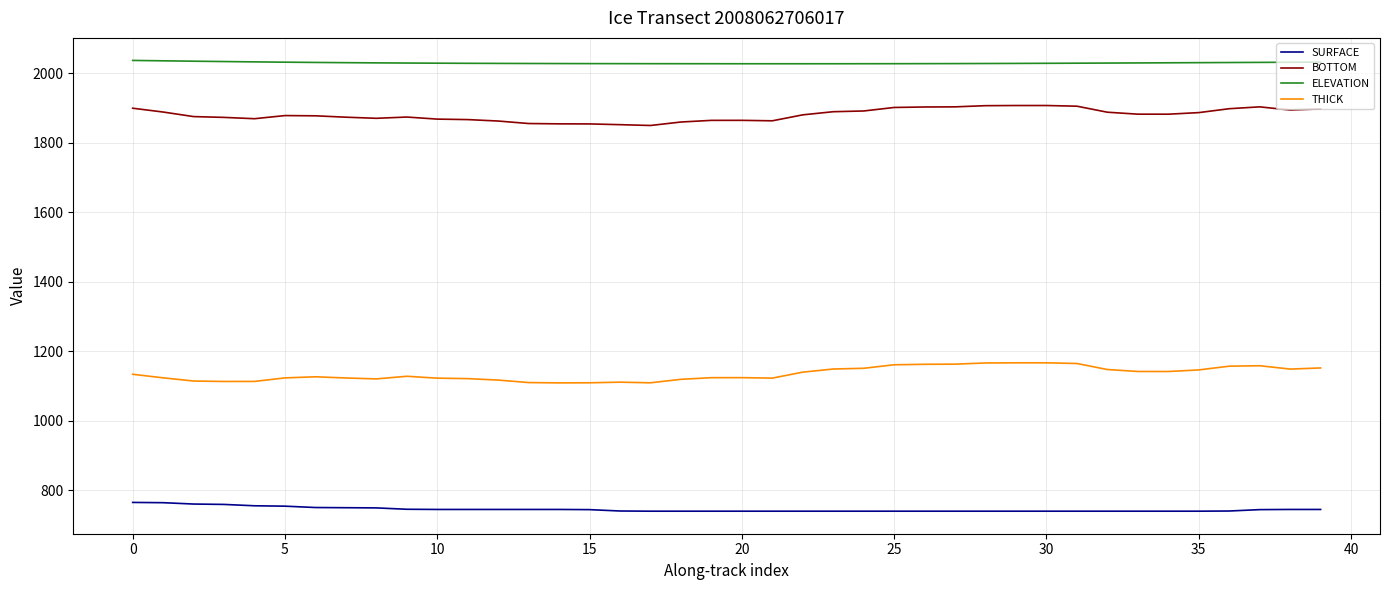

What is the difference between the maximum and minimum values in the BOTTOM series?

57.4